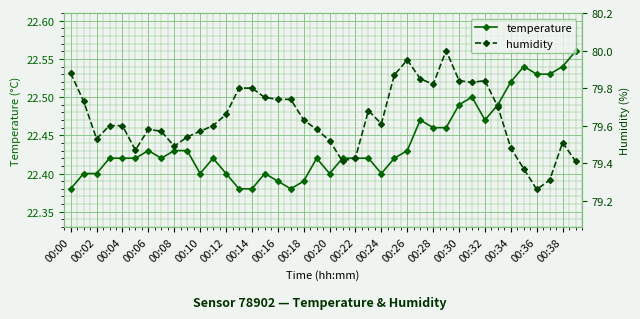

True or false: temperature has more than 2 interior local peaks.

True